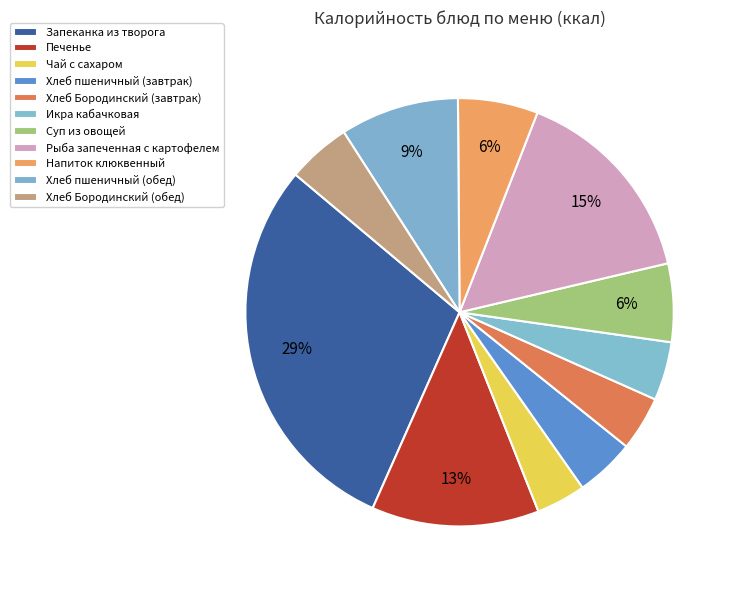

True or false: Хлеб Бородинский (обед) accounts for 1% of the total.

False